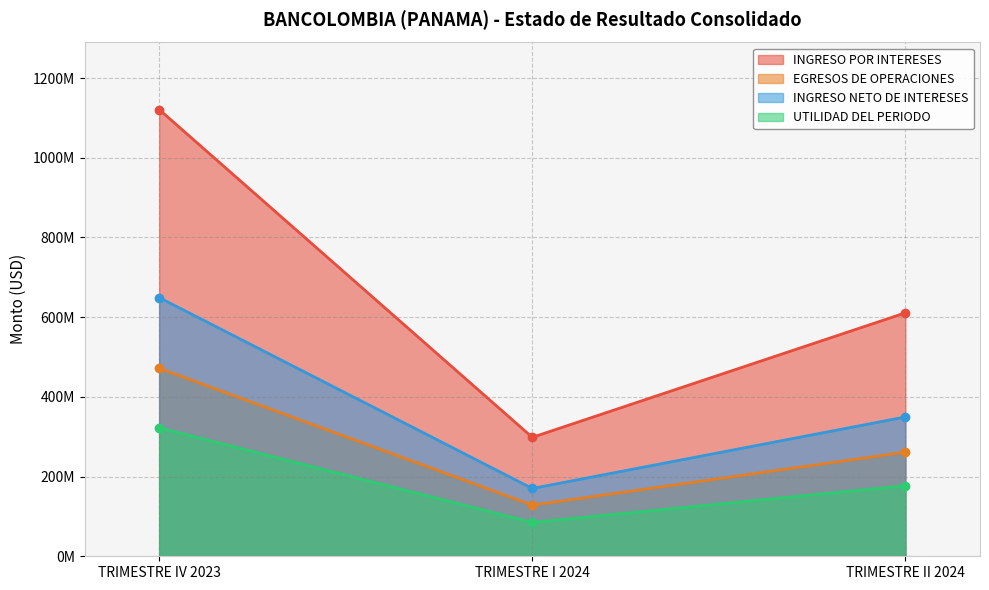

Reading left to right, transcribe all the data shown in this chart.

INGRESO POR INTERESES: 1120946717.3	298448505.6	610812905.2
EGRESOS DE OPERACIONES: 471802660.5	128277011.6	261265886.3
INGRESO NETO DE INTERESES: 649144056.8	170171494.0	349547018.9
UTILIDAD DEL PERIODO: 322482970.8	85079179.5	177125707.9